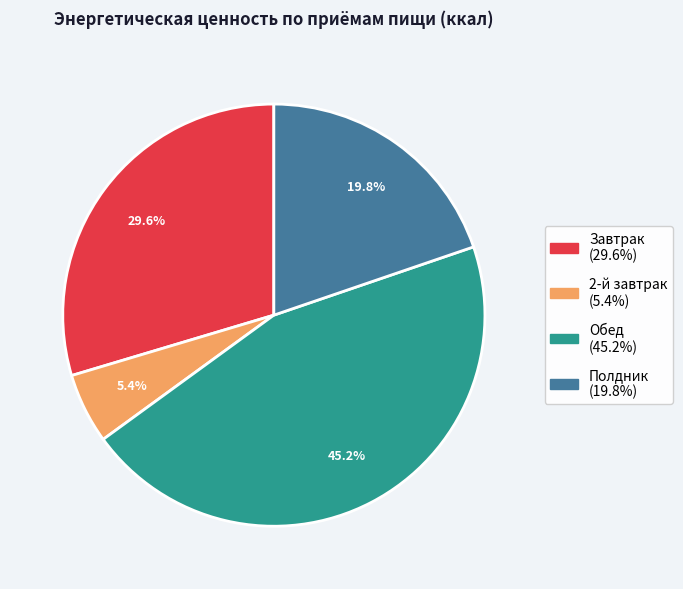

To the nearest percent, what percentage of the pie is 2-й завтрак?

5%